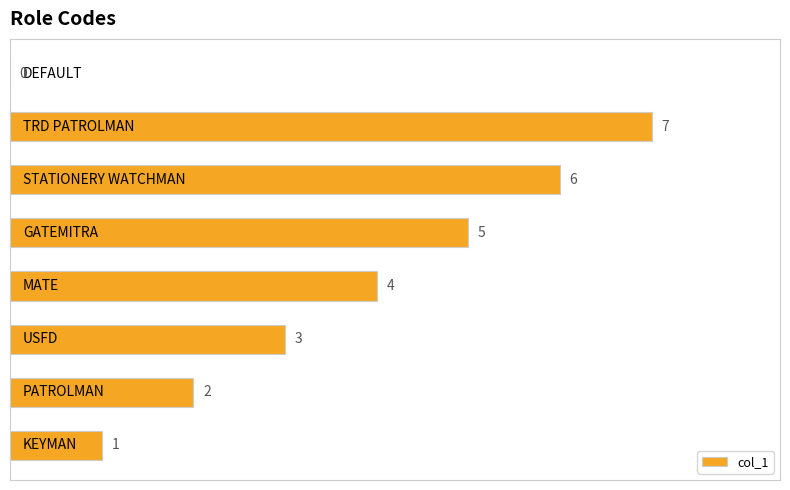

Does the chart contain stacked bars?

No